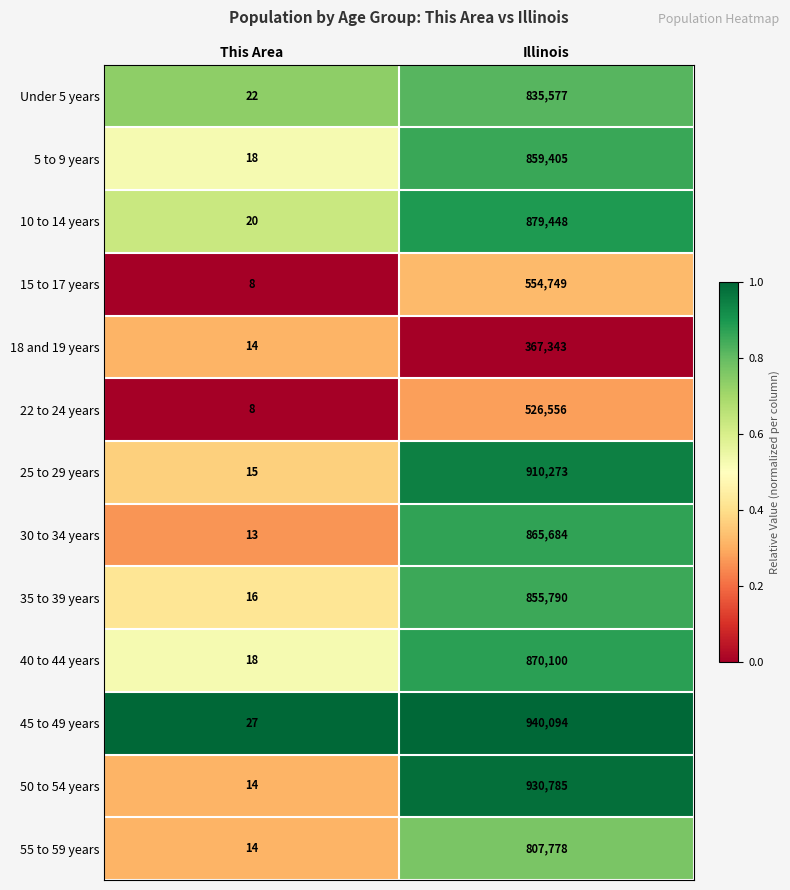

At which category does the chart reach its minimum across all series?

This Area